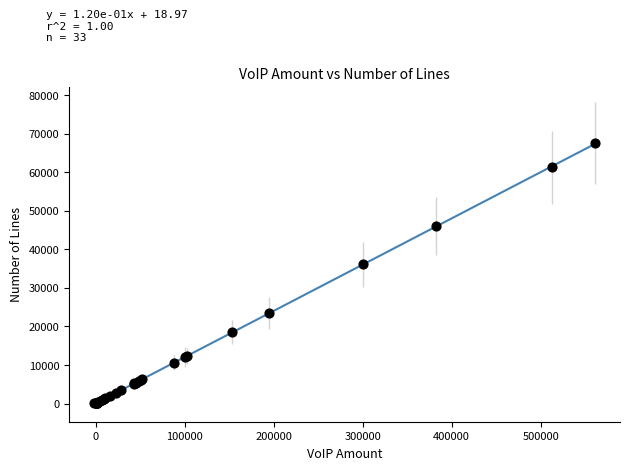

What Y value in the scatter plot is closest to 33740?

36096.3